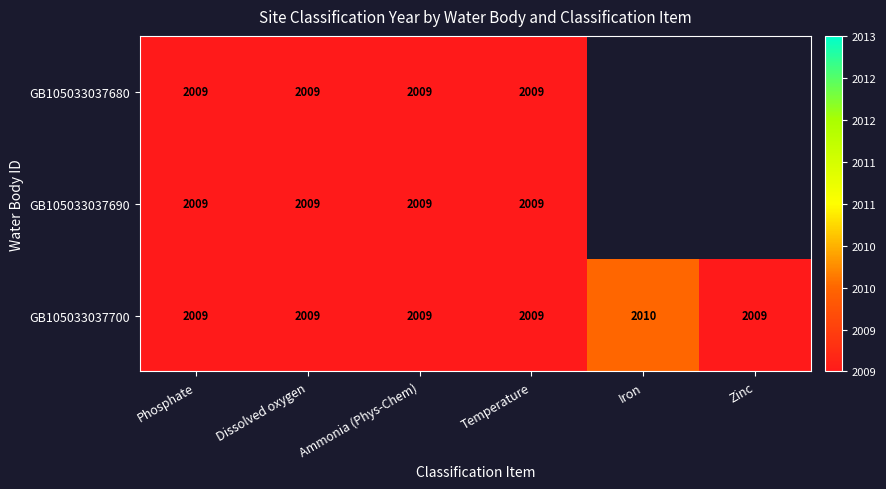

The value of GB105033037680 at Ammonia (Phys-Chem) is 1148. True or false?

False